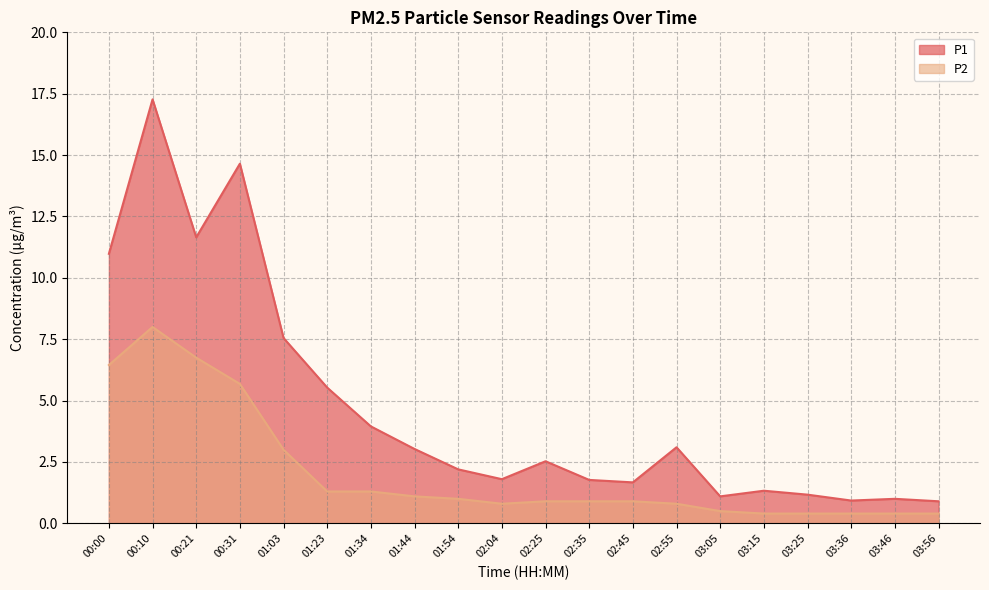

True or false: P2 and P1 cross at least once.

False